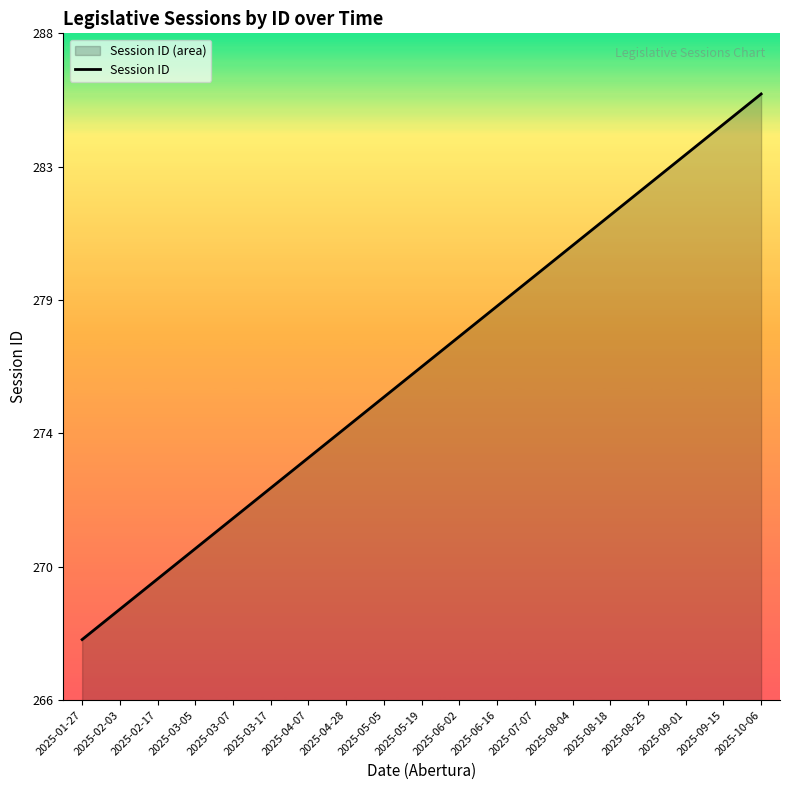

List the labels in order of value, smallest first.

2025-01-27, 2025-02-03, 2025-02-17, 2025-03-05, 2025-03-07, 2025-03-17, 2025-04-07, 2025-04-28, 2025-05-05, 2025-05-19, 2025-06-02, 2025-06-16, 2025-07-07, 2025-08-04, 2025-08-18, 2025-08-25, 2025-09-01, 2025-09-15, 2025-10-06